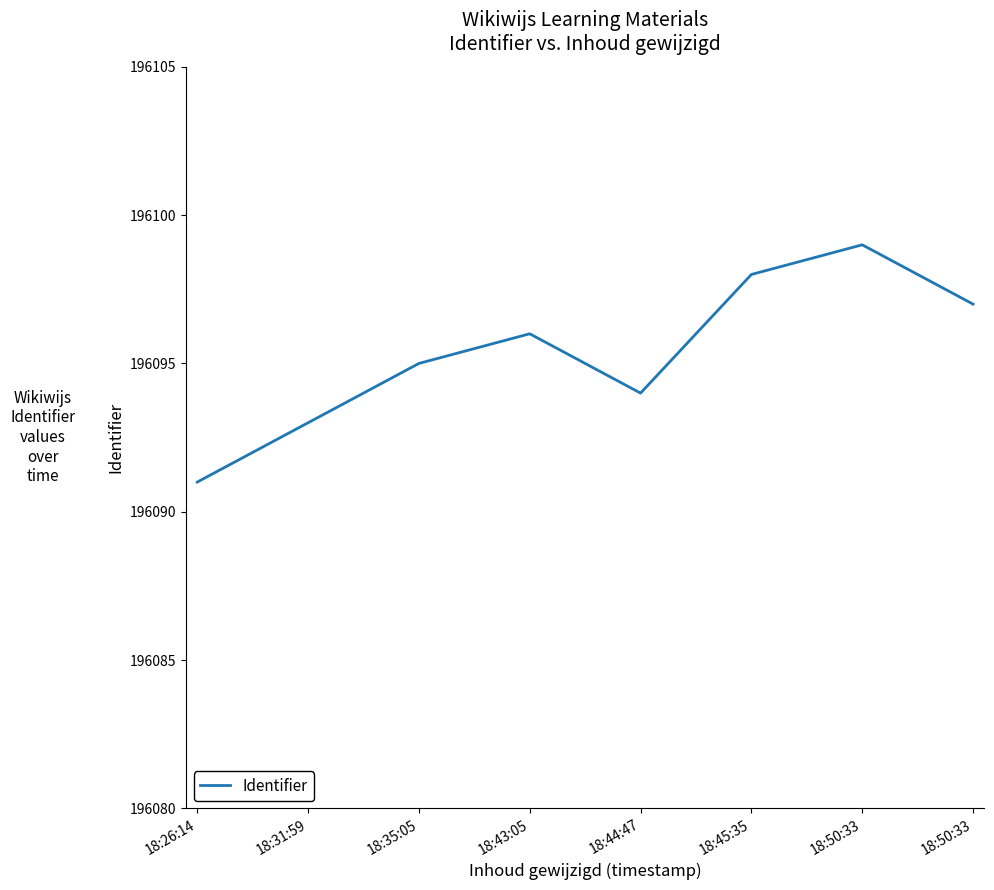

What is the label of the 3rd point from the left?

18:35:05